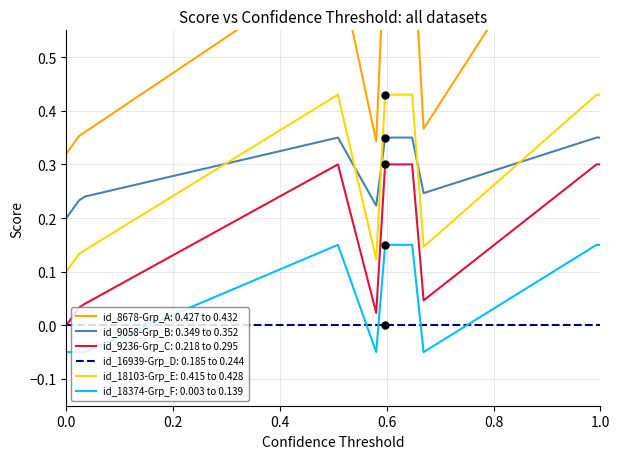

True or false: id_18374-Grp_F: 0.003 to 0.139 and id_9058-Grp_B: 0.349 to 0.352 cross at least once.

False